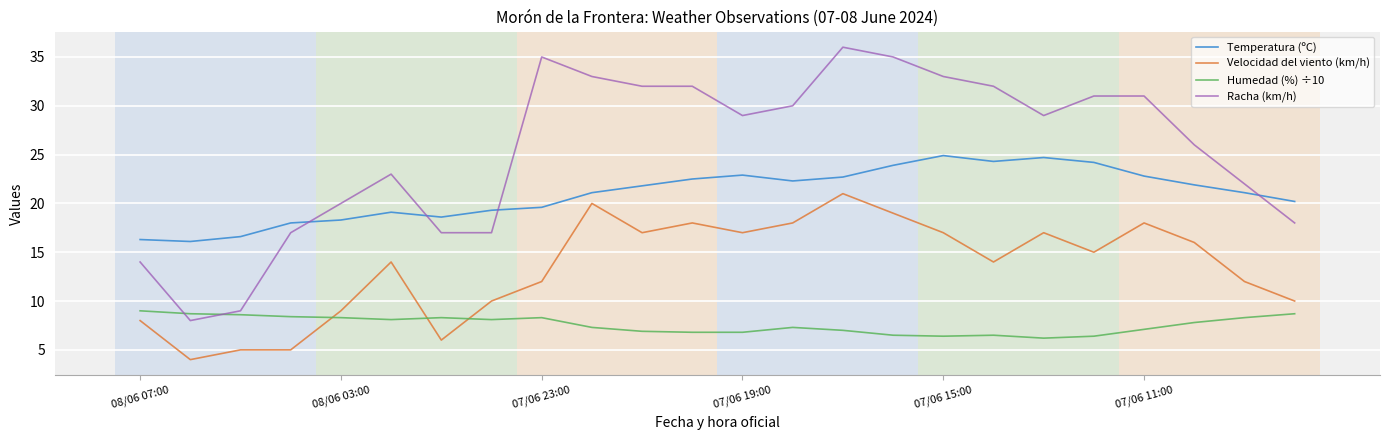

List the series in order of their overall mean, lowest first.

Humedad (%) ÷10, Velocidad del viento (km/h), Temperatura (ºC), Racha (km/h)